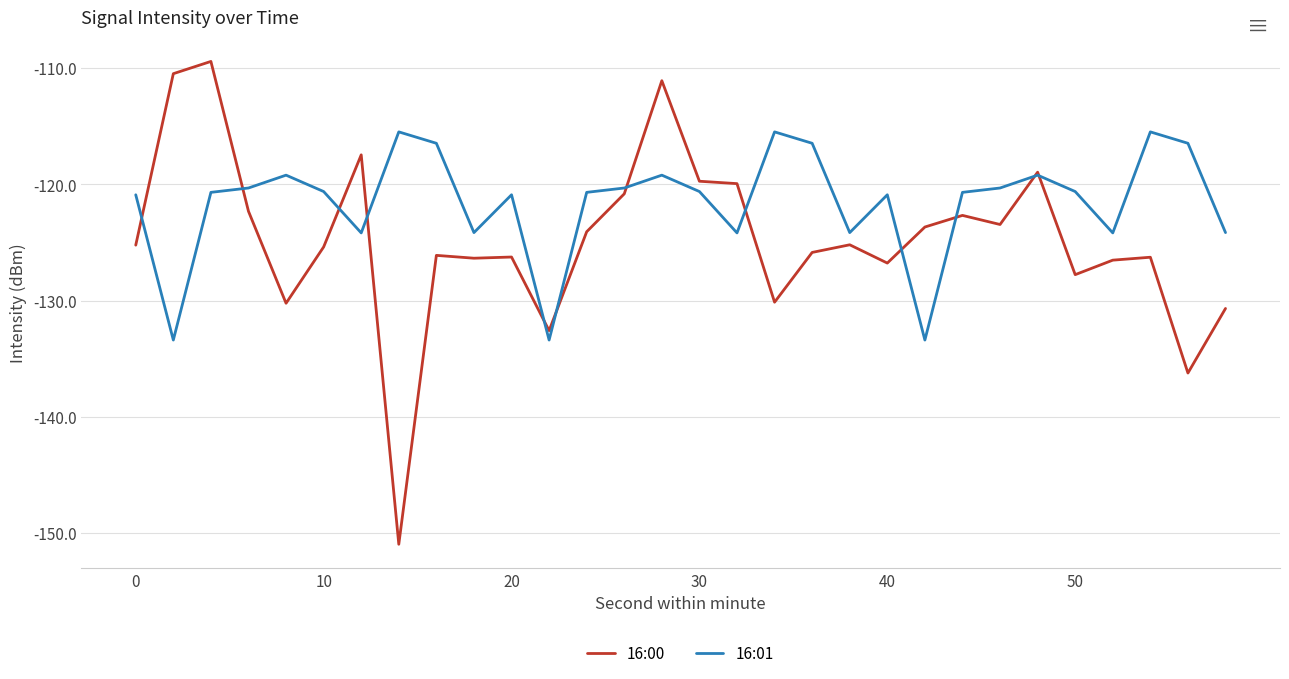

What is the lowest value of the 16:00 series?

-151.0